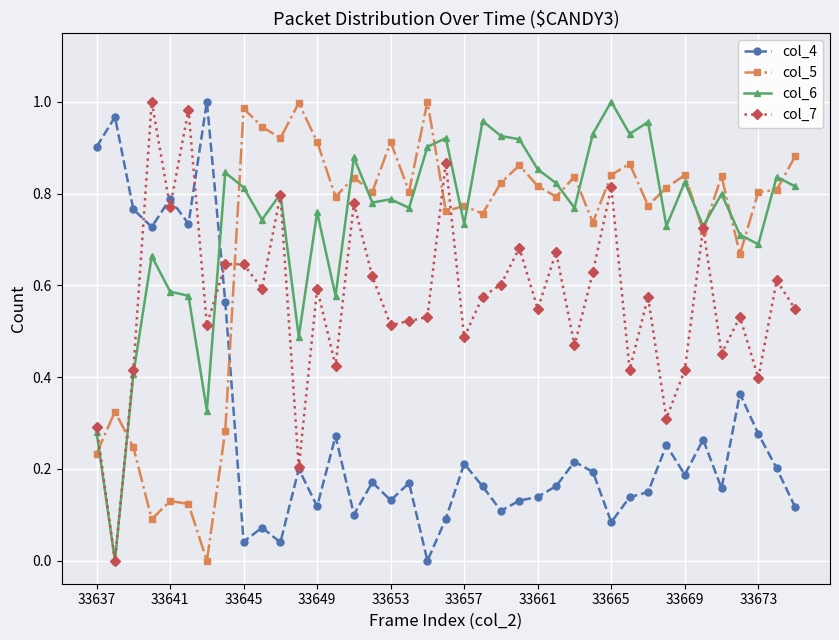

True or false: col_5 has more than 2 interior local peaks.

True